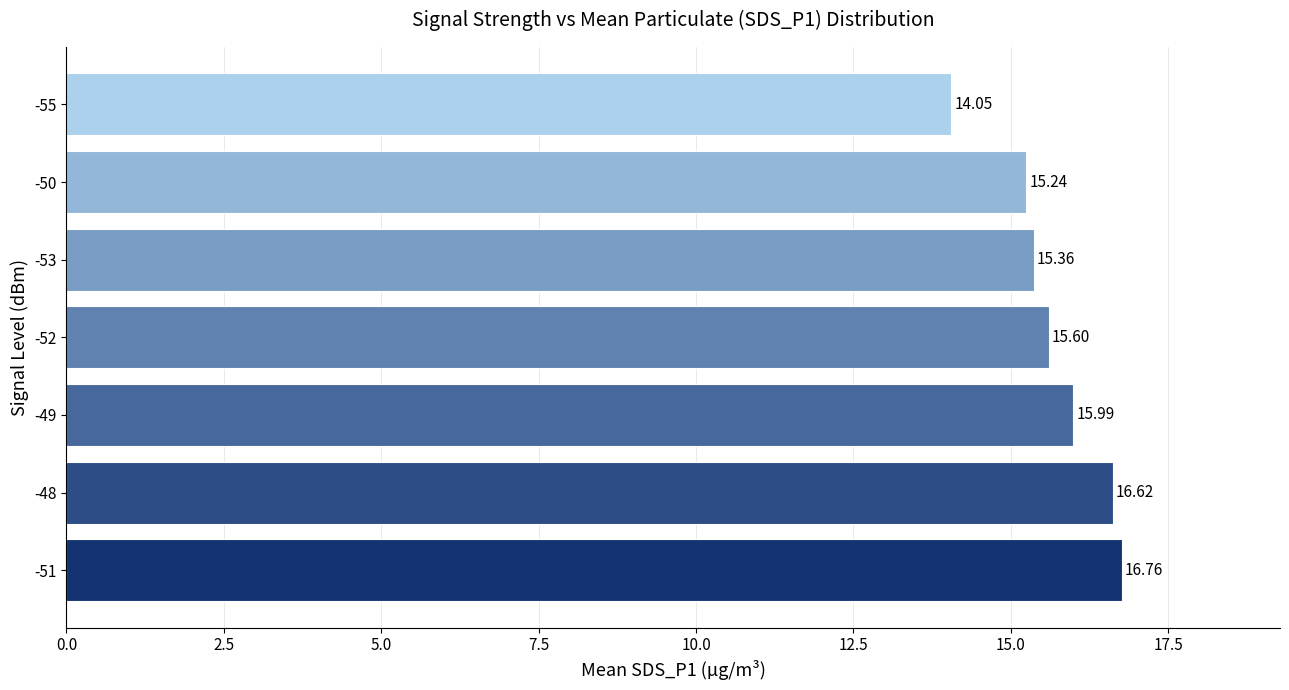

Between -49 and -50, which is larger?

-49